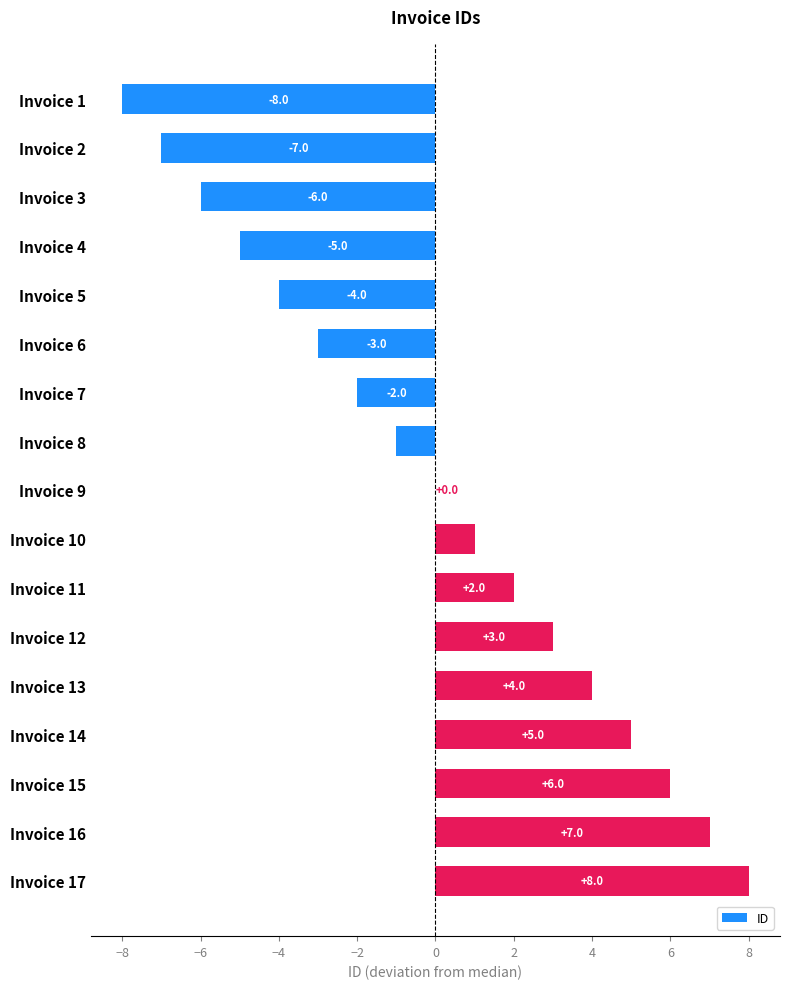

The value at Invoice 16 is 7. True or false?

True